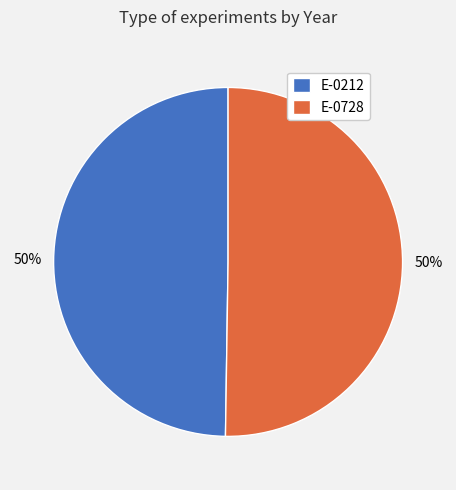

Is the sum of E-0212 and E-0728 greater than half?

Yes